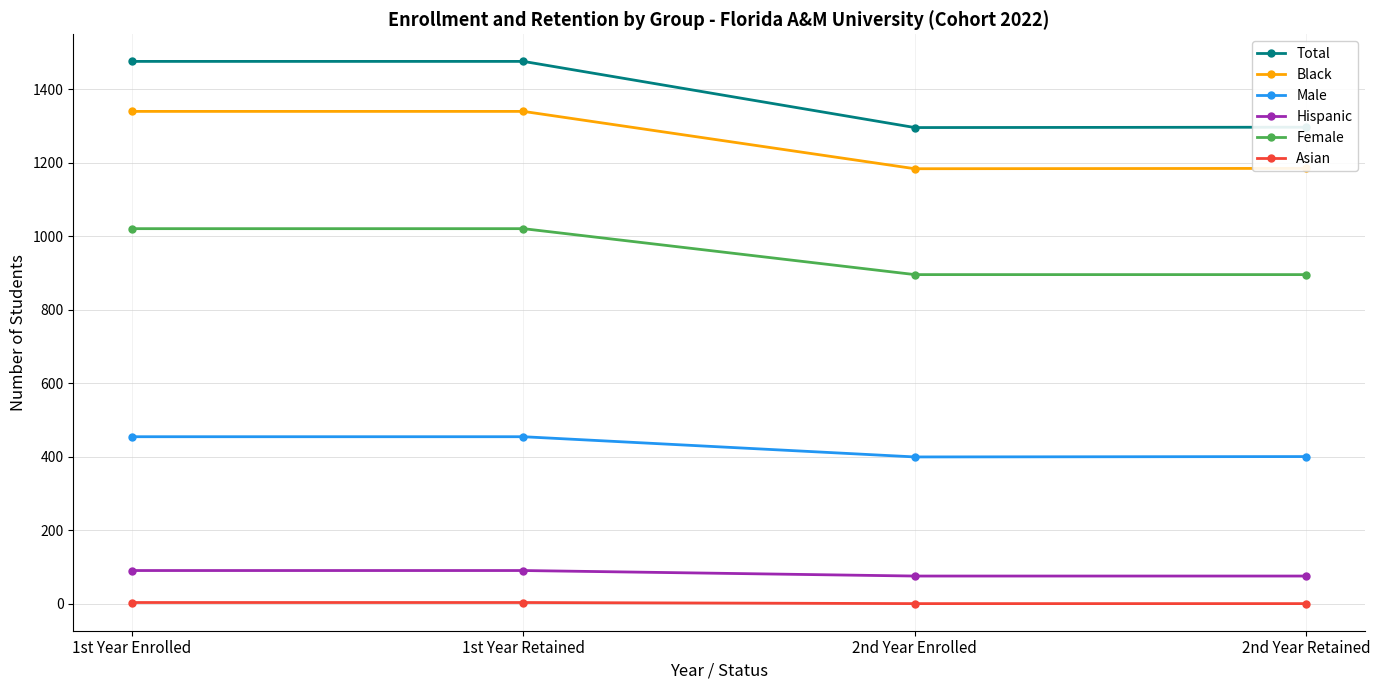

The Hispanic series shows 76 at 2nd Year Enrolled. True or false?

True